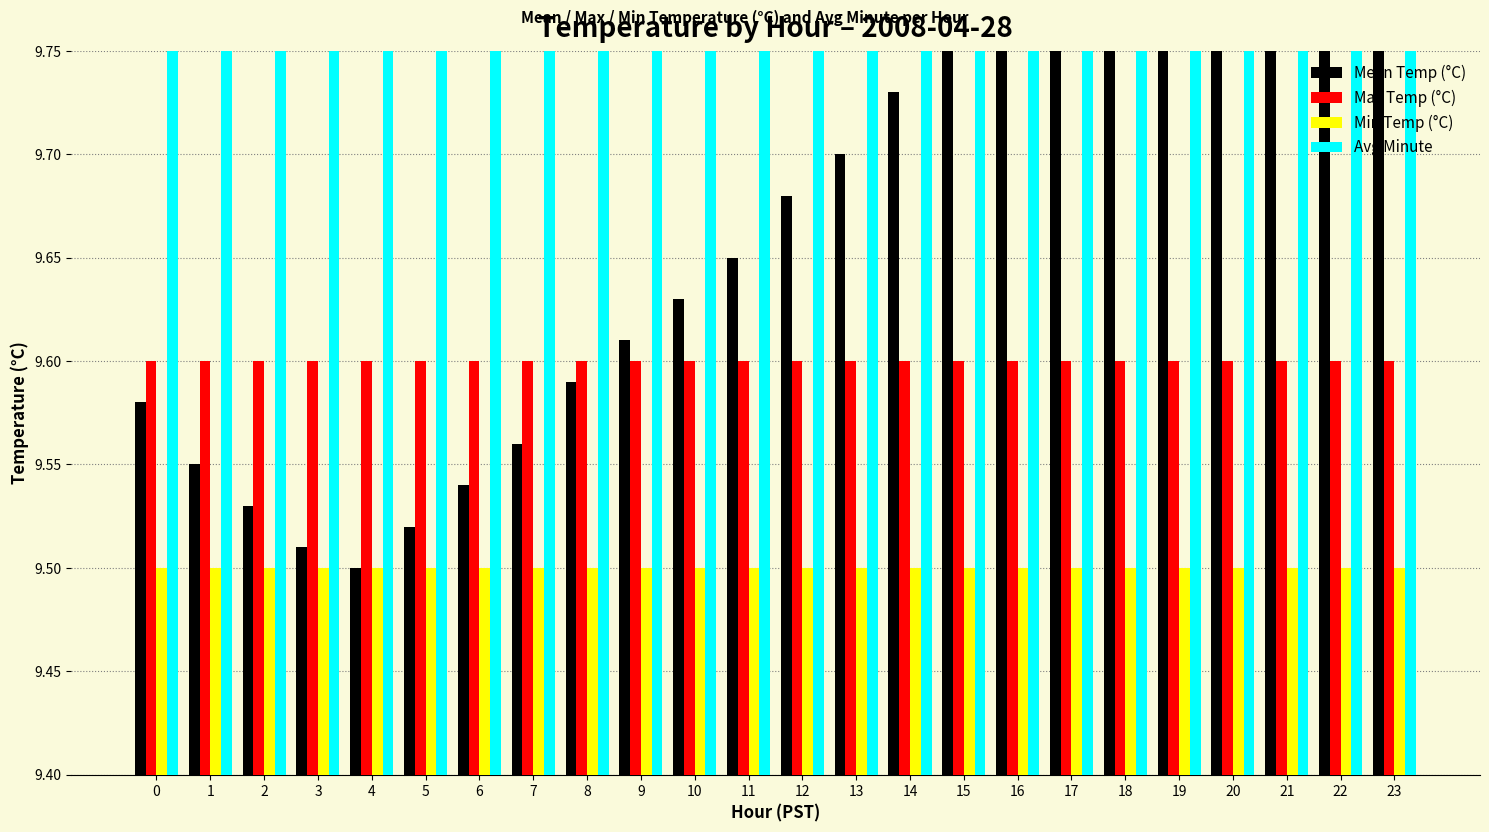

Reading left to right, what are all the values shown in this chart?

Mean Temp (°C): 9.6	9.6	9.5	9.5	9.5	9.5	9.5	9.6	9.6	9.6	9.6	9.7	9.7	9.7	9.7	9.8	9.8	9.8	9.8	9.8	9.9	9.9	9.9	9.9
Max Temp (°C): 9.6	9.6	9.6	9.6	9.6	9.6	9.6	9.6	9.6	9.6	9.6	9.6	9.6	9.6	9.6	9.6	9.6	9.6	9.6	9.6	9.6	9.6	9.6	9.6
Min Temp (°C): 9.5	9.5	9.5	9.5	9.5	9.5	9.5	9.5	9.5	9.5	9.5	9.5	9.5	9.5	9.5	9.5	9.5	9.5	9.5	9.5	9.5	9.5	9.5	9.5
Avg Minute: 29.5	29.5	29.5	29.5	29.5	29.5	29.5	29.5	29.5	29.5	29.5	29.5	29.5	29.5	29.5	29.5	29.5	29.5	29.5	29.5	29.5	29.5	29.5	29.5